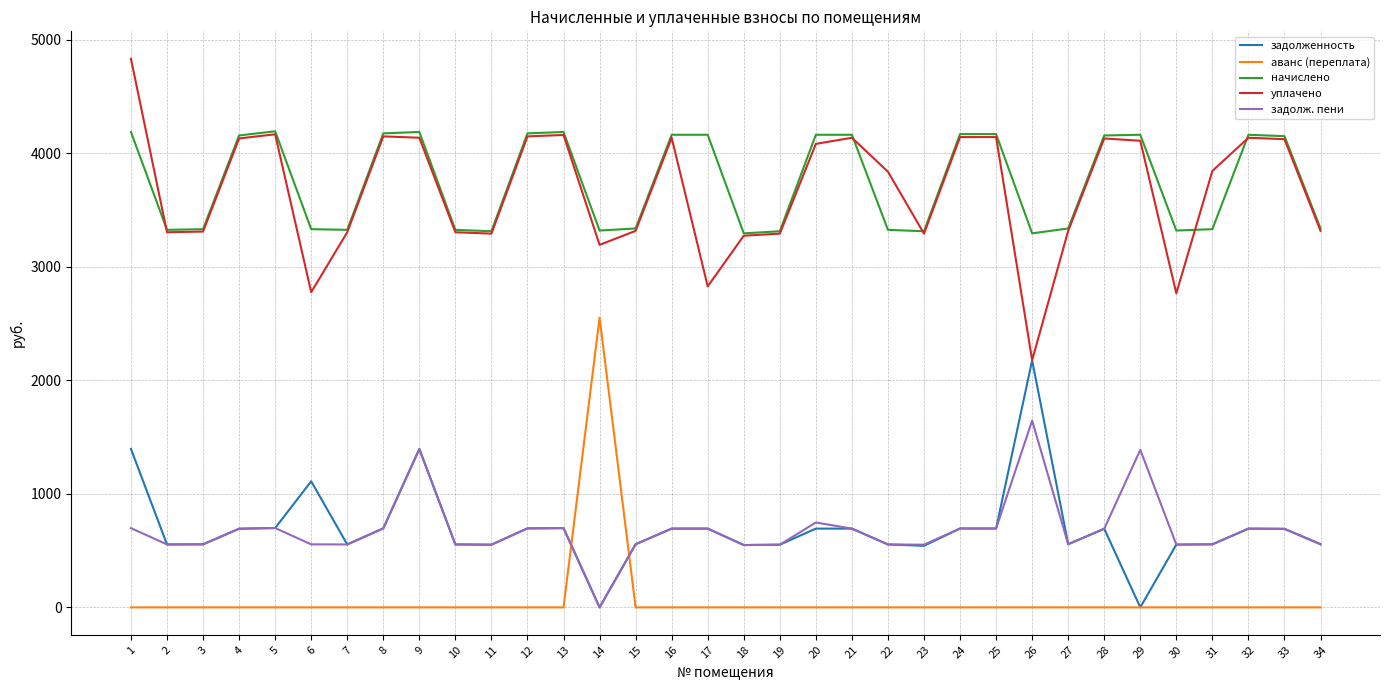

True or false: начислено and аванс (переплата) intersect in this chart.

False